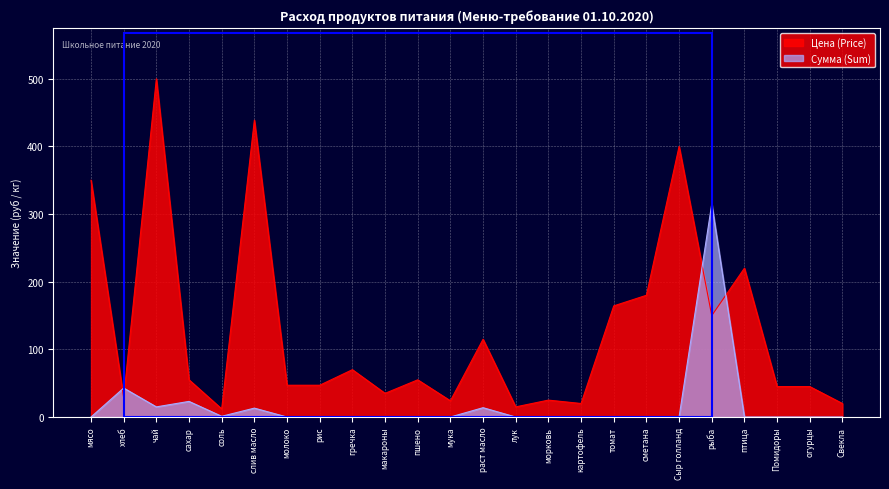

What are all the series names shown in the legend?

Цена (Price), Сумма (Sum)